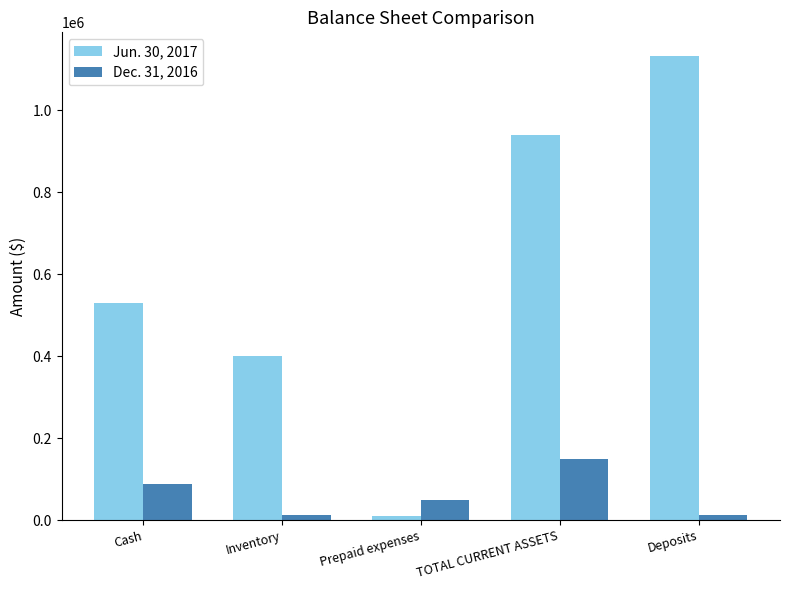

Is the value of Dec. 31, 2016 at Inventory greater than the value of Jun. 30, 2017 at TOTAL CURRENT ASSETS?

No